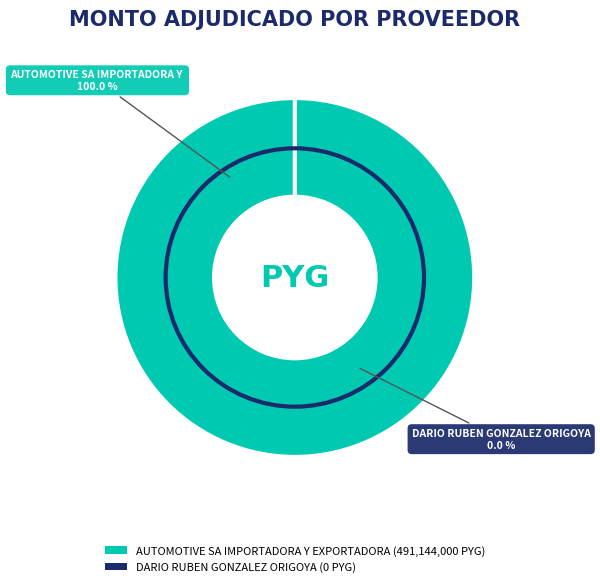

What is the change in value from AUTOMOTIVE SA IMPORTADORA Y EXPORTADORA to DARIO RUBEN GONZALEZ ORIGOYA?

-491144000